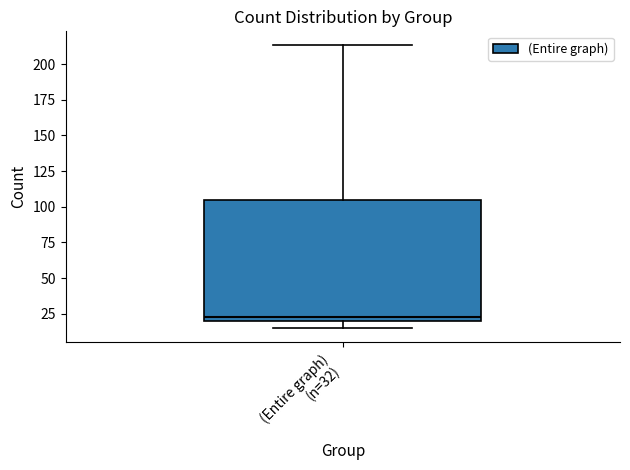

Transcribe this box plot: give where the median line is, the range the box spans, and where the two whiskers end, as read against the y-axis. The values are not printed on the chart, so give them approximately, as read against the axis.

median 25, box 20 to 105, whiskers 15 to 215